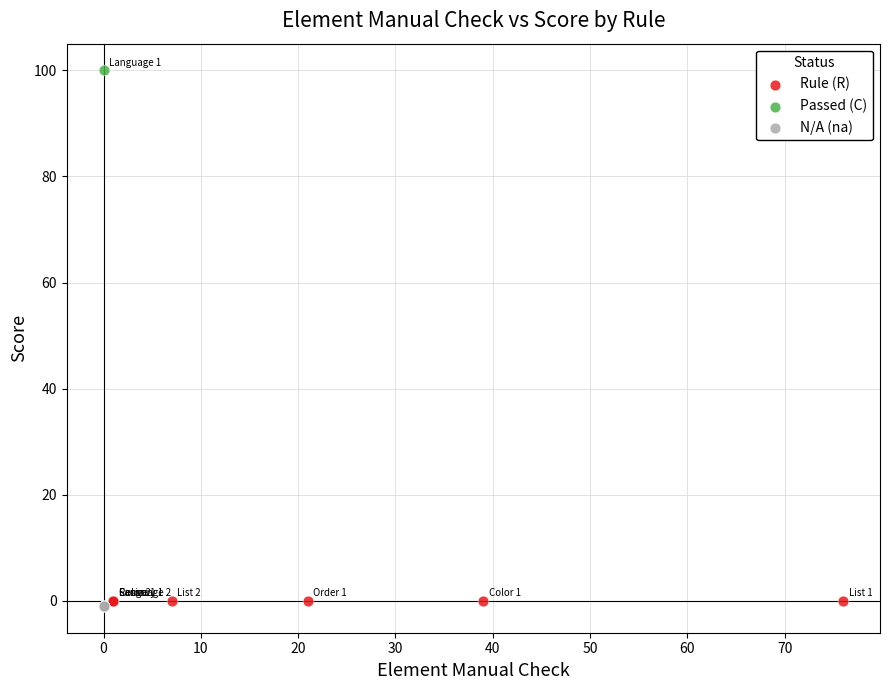

Which series contains the highest Y value?

Passed (C)